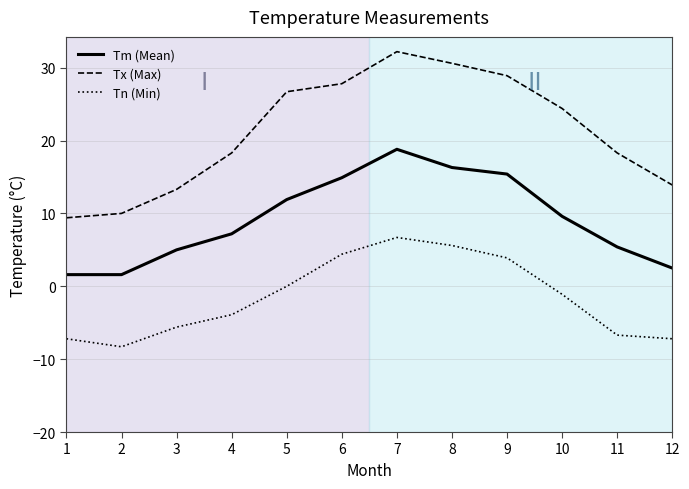

At which label does Tm (Mean) first exceed 9?

5